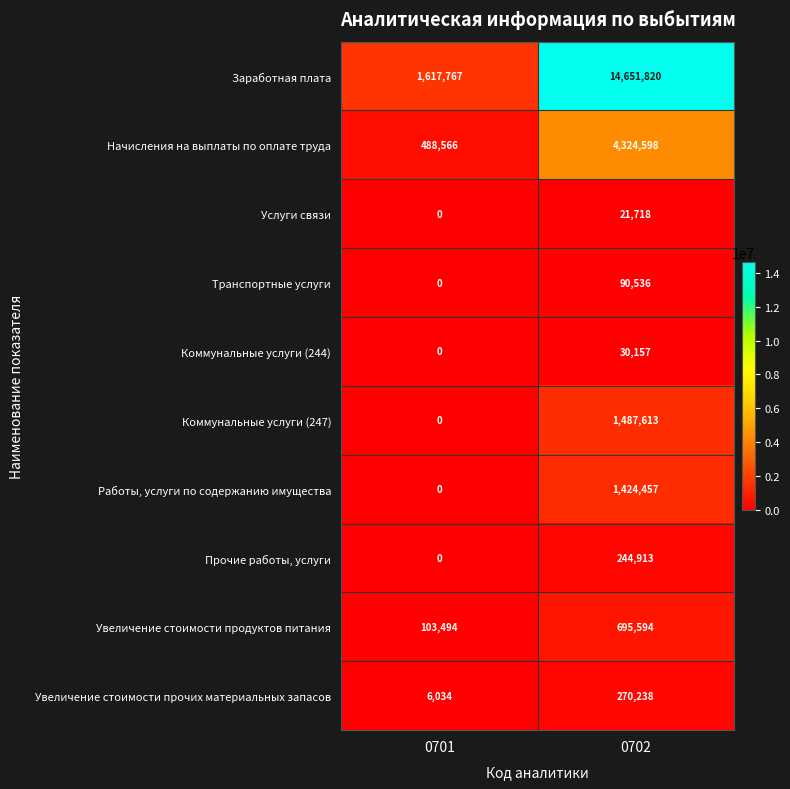

Reading left to right, list all the values displayed in this chart.

Заработная плата: 0701=1617767	0702=14651820
Начисления на выплаты по оплате труда: 0701=488566	0702=4324598
Услуги связи: 0701=0	0702=21718
Транспортные услуги: 0701=0	0702=90536
Коммунальные услуги (244): 0701=0	0702=30157
Коммунальные услуги (247): 0701=0	0702=1487613
Работы, услуги по содержанию имущества: 0701=0	0702=1424457
Прочие работы, услуги: 0701=0	0702=244913
Увеличение стоимости продуктов питания: 0701=103494	0702=695594
Увеличение стоимости прочих материальных запасов: 0701=6034	0702=270238